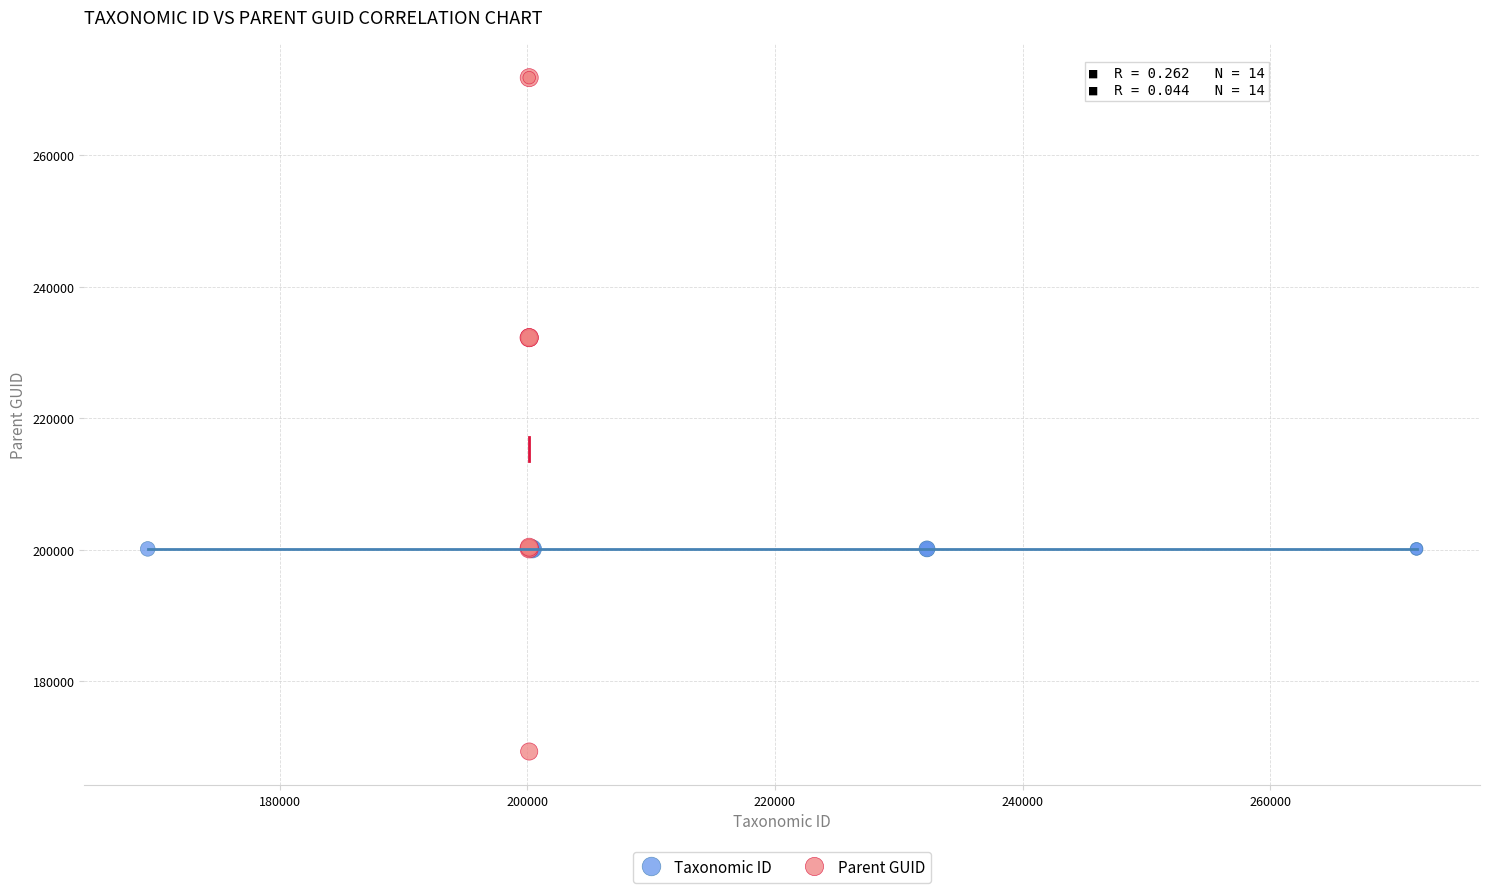

Which series has the largest Y range (max minus min)?

Parent GUID